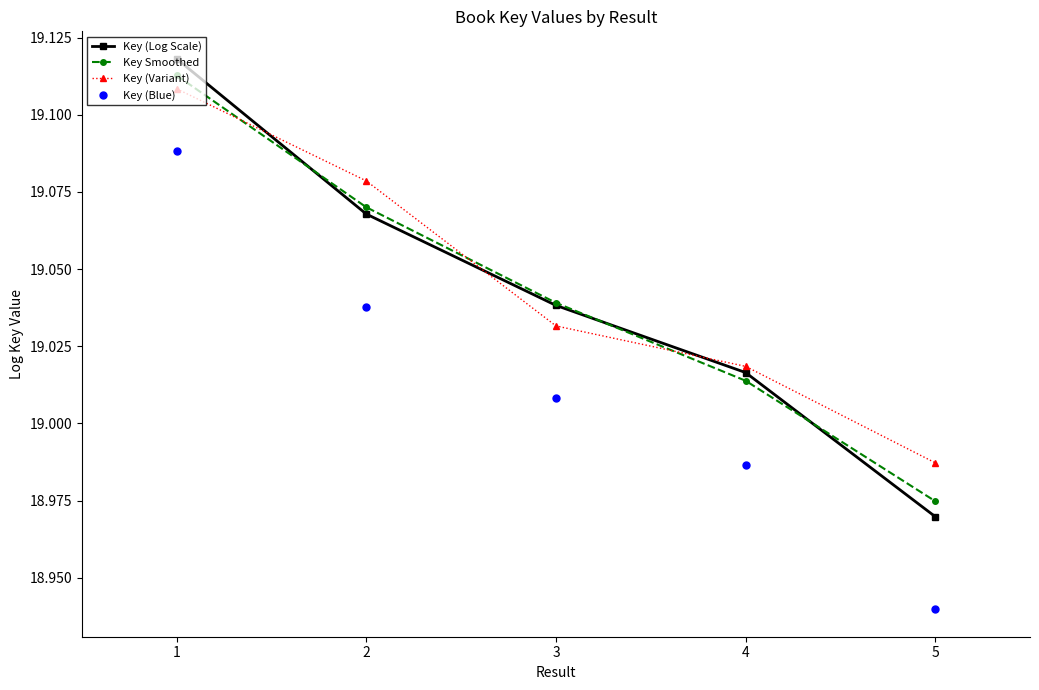

Reading right to left, transcribe all the data shown in this chart.

Key (Log Scale): 19.0	19.0	19.0	19.1	19.1
Key Smoothed: 19.0	19.0	19.0	19.1	19.1
Key (Variant): 19.0	19.0	19.0	19.1	19.1
Key (Blue): 18.9	19.0	19.0	19.0	19.1